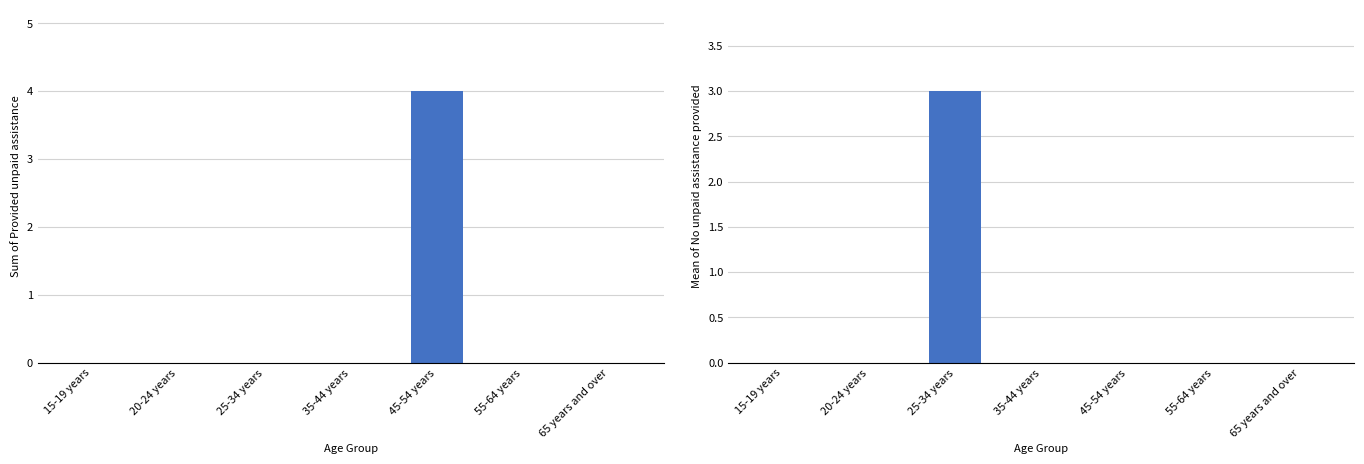

Are the bars horizontal?

No